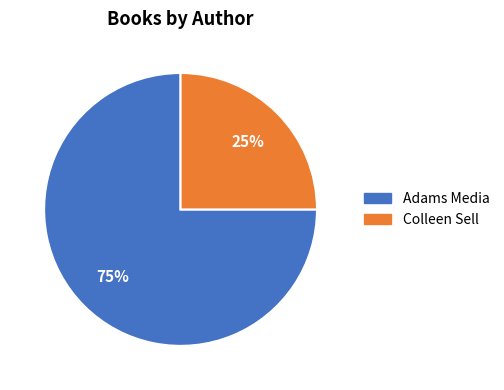

Approximately how many times larger is the value at Adams Media compared to Colleen Sell?

3.0